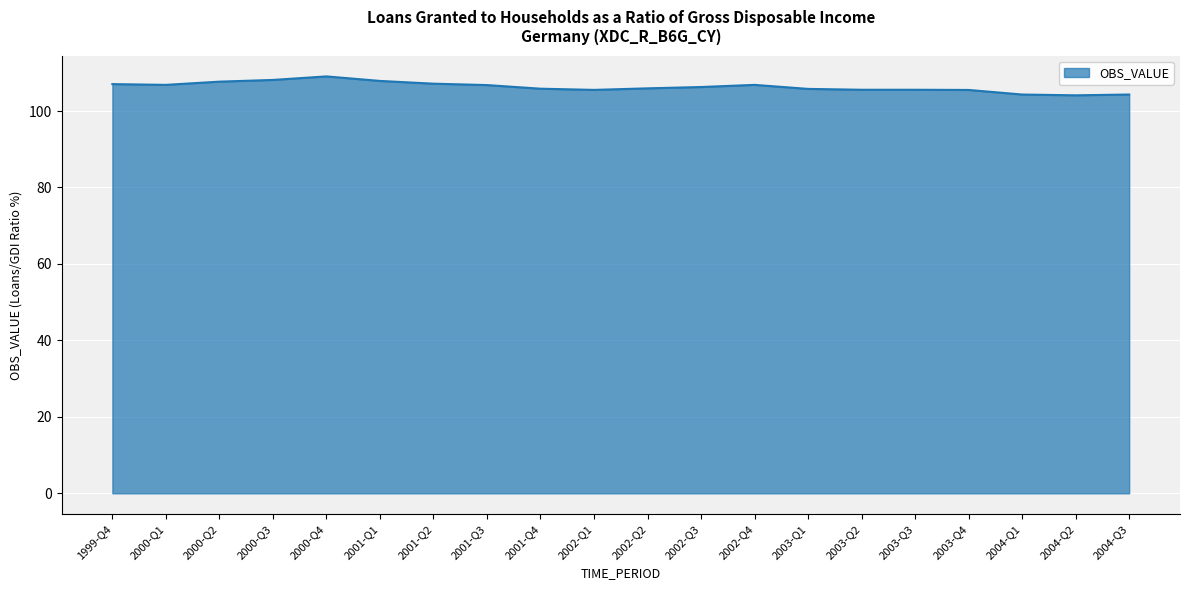

Which has a higher value, 2000-Q4 or 2003-Q4?

2000-Q4